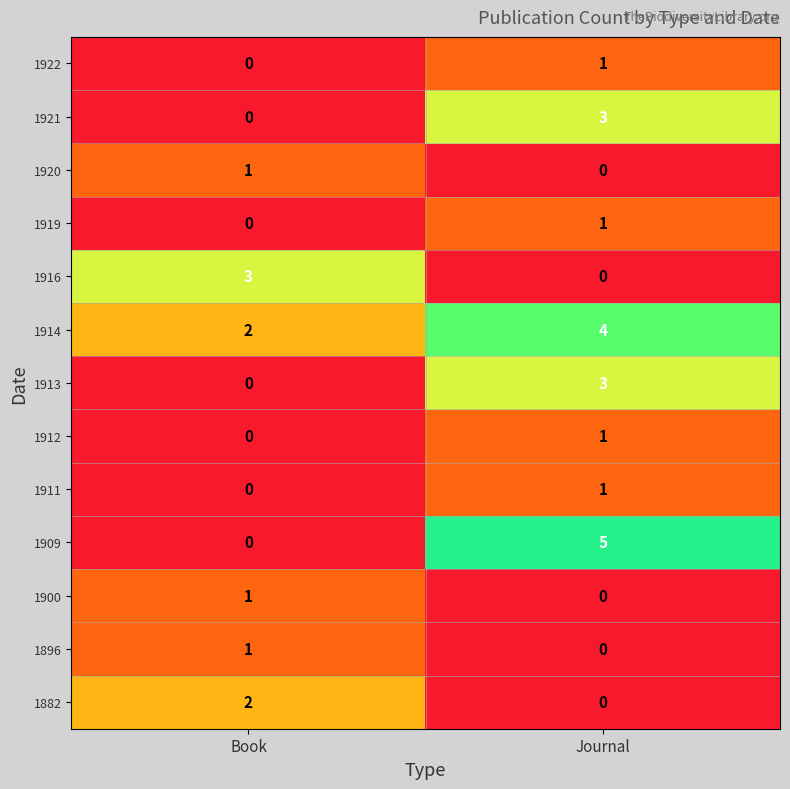

Which label corresponds to the largest value in the chart?

Journal